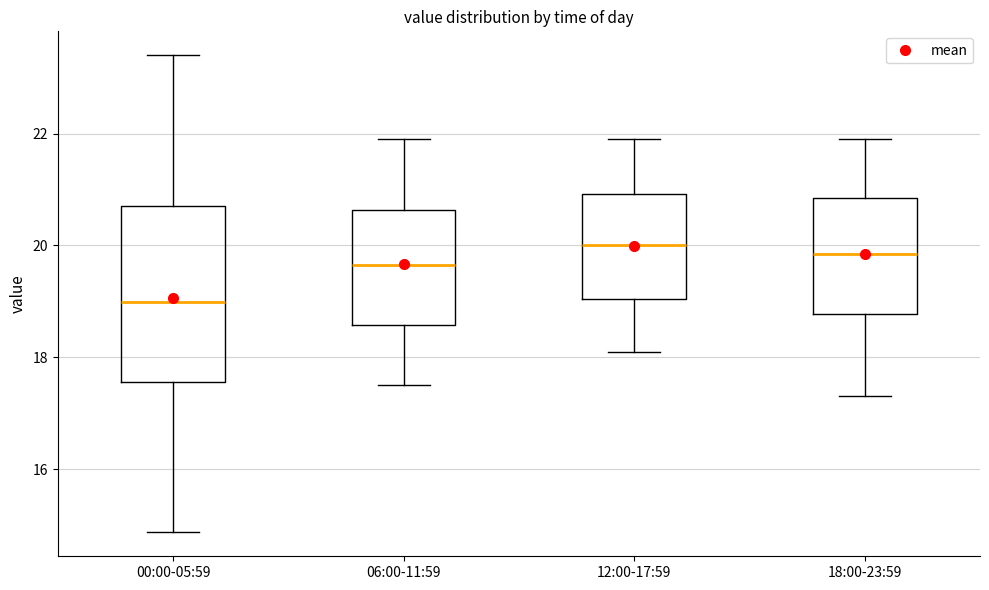

Reading left to right, transcribe this box plot: for each box, give where its median line is, the range the box spans, and where its two whiskers end, as read against the y-axis. The values are not printed on the chart, so give them approximately, as read against the axis.

00:00-05:59: median 19.0, box 17.6 to 20.8, whiskers 14.8 to 23.4
06:00-11:59: median 19.6, box 18.6 to 20.6, whiskers 17.6 to 22.0
12:00-17:59: median 20.0, box 19.0 to 21.0, whiskers 18.2 to 22.0
18:00-23:59: median 19.8, box 18.8 to 20.8, whiskers 17.4 to 22.0